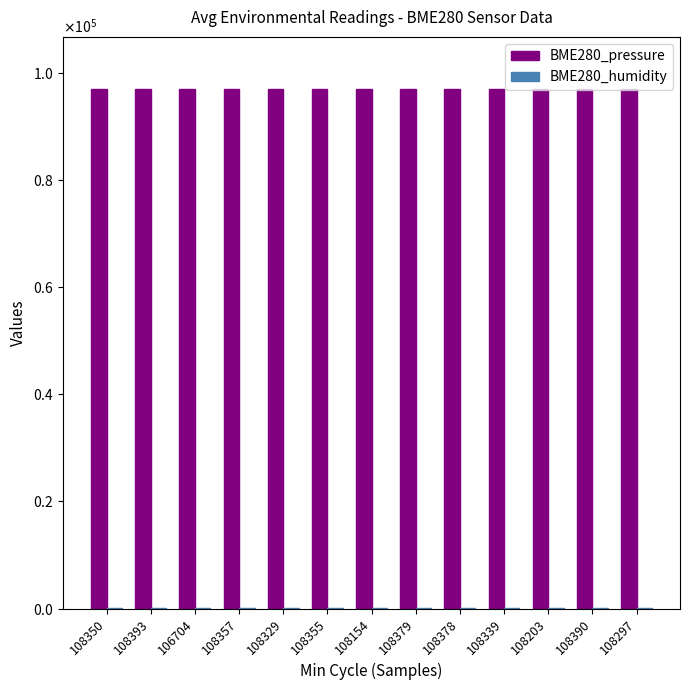

Are the bars grouped side by side (vs. stacked)?

Yes